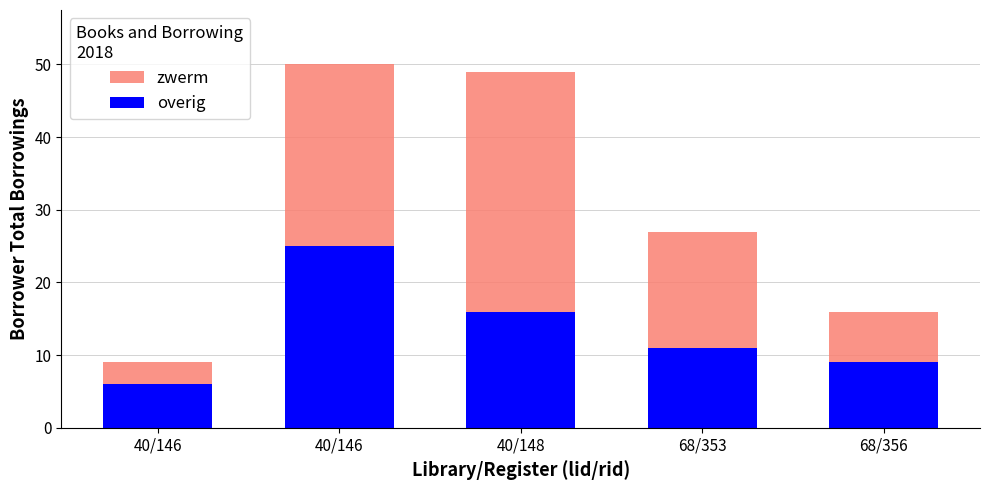

List the series in order of their peak value, lowest first.

overig, zwerm